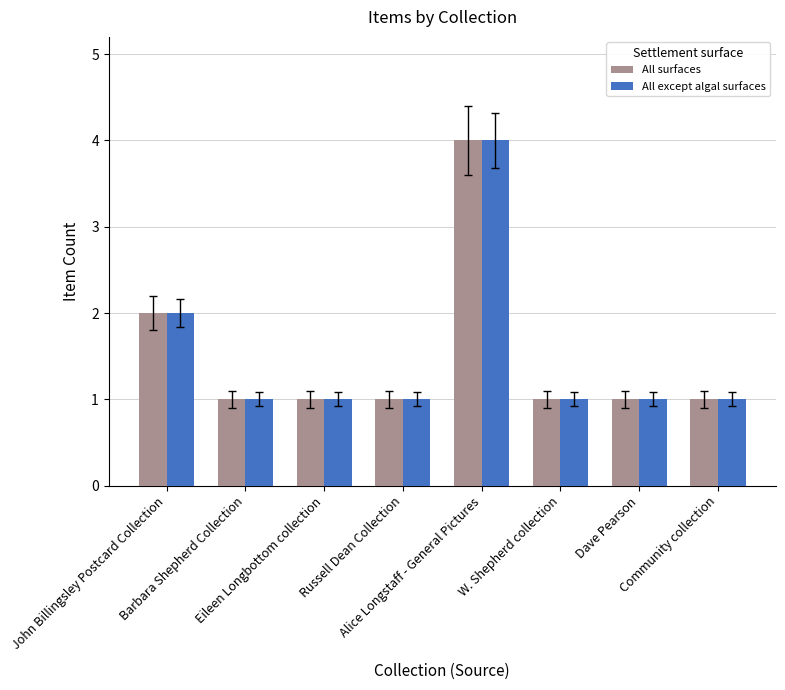

What are all the series names shown in the legend?

All surfaces, All except algal surfaces